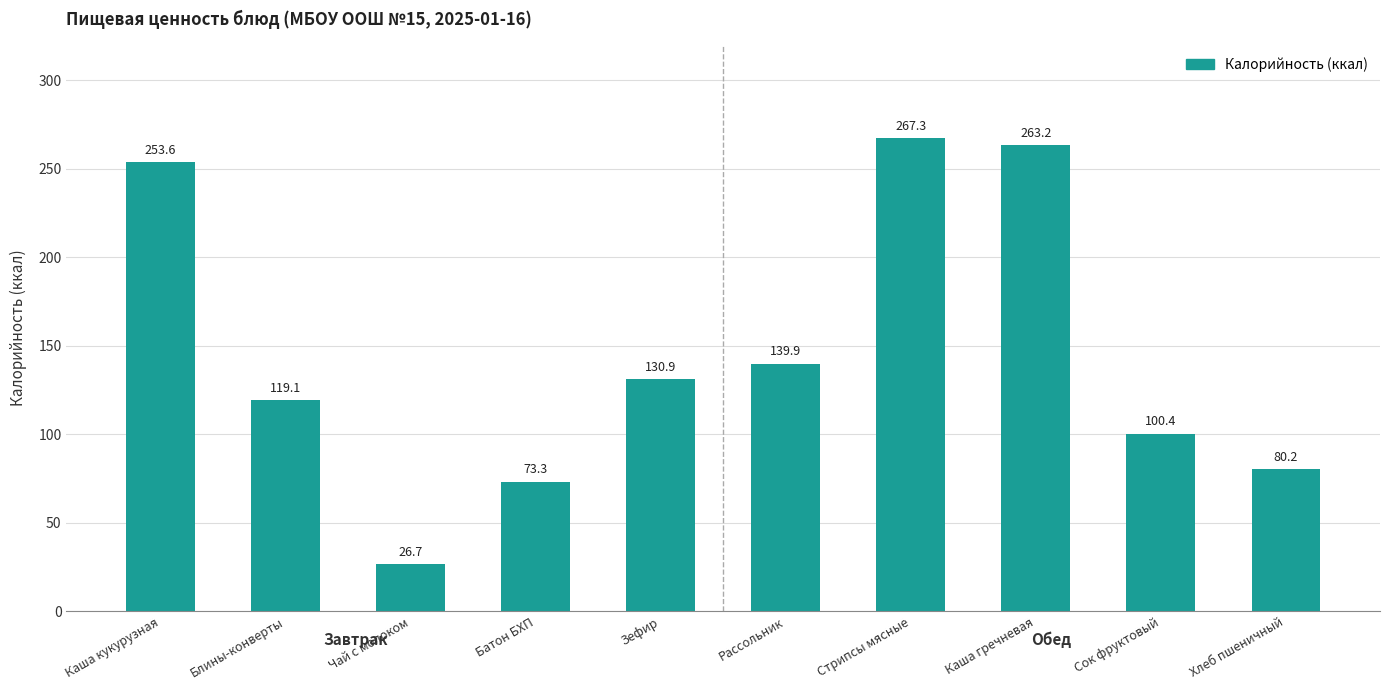

Are the bars grouped side by side (vs. stacked)?

No